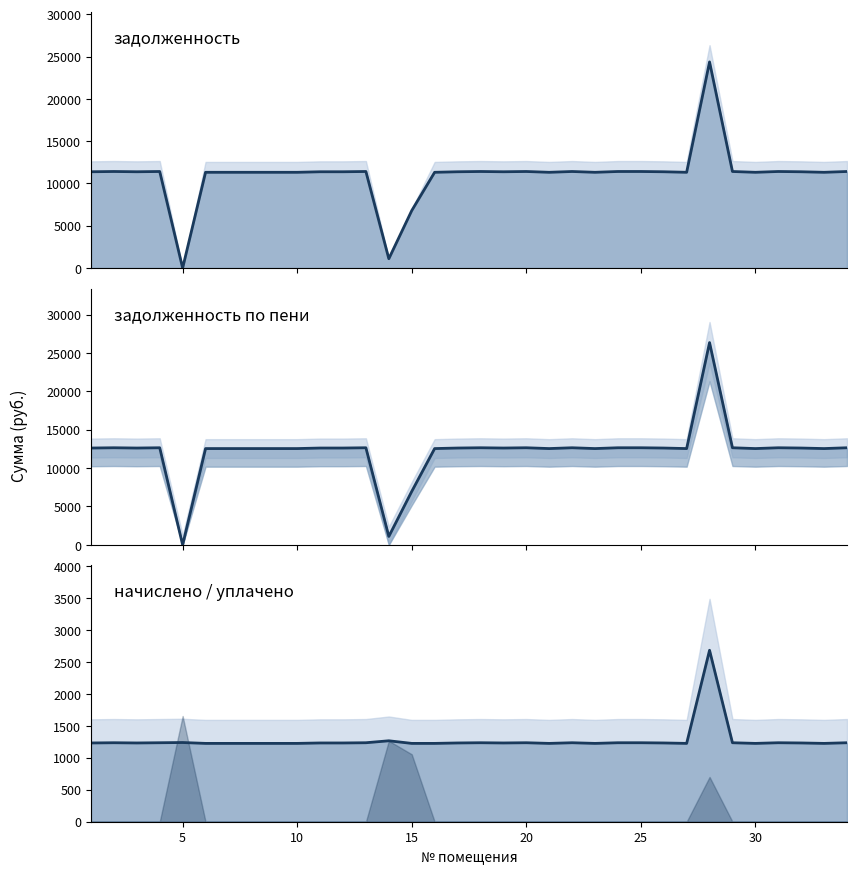

Where do начислено (линия) and задолженность по пени (линия) first cross each other?

15 and 20